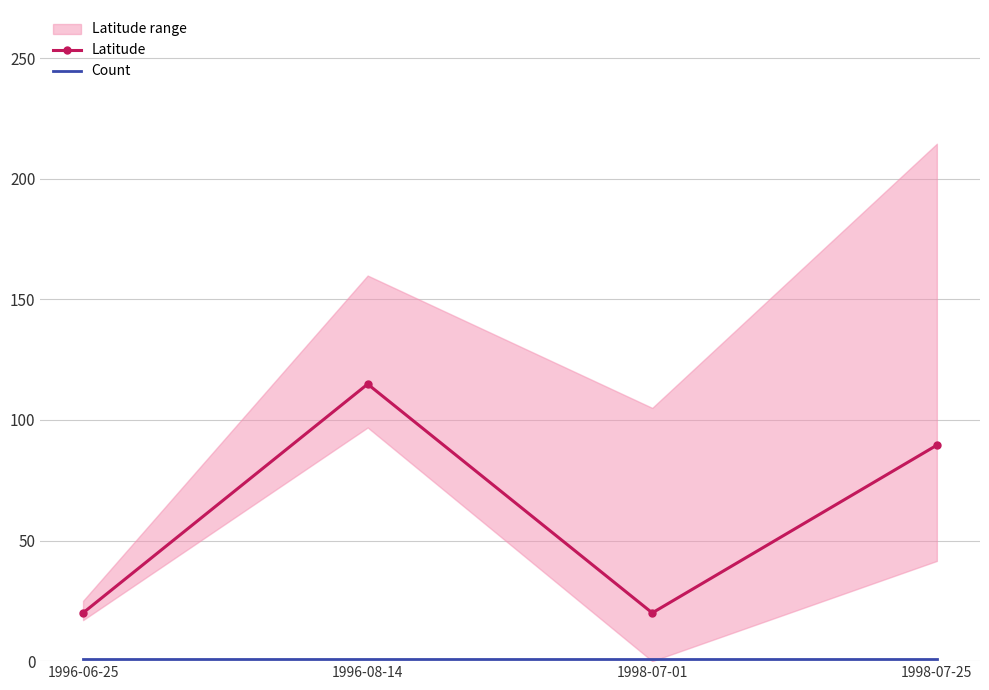

What is the difference between the maximum and minimum values in the Latitude series?

94.9